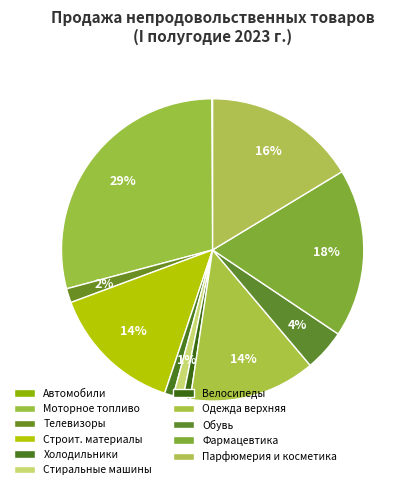

Does any single category account for the majority?

No